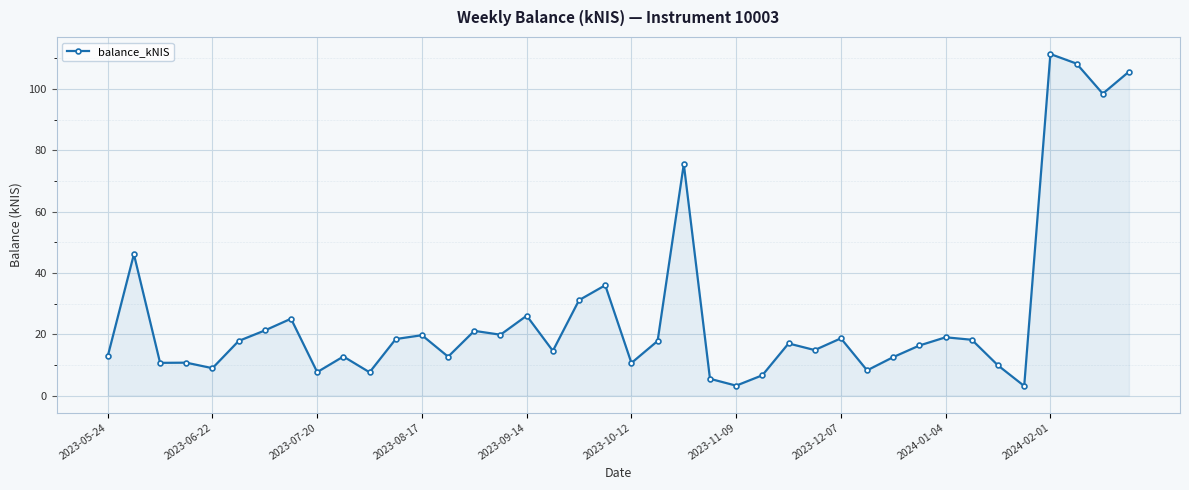

What is the greatest value displayed?

111.4